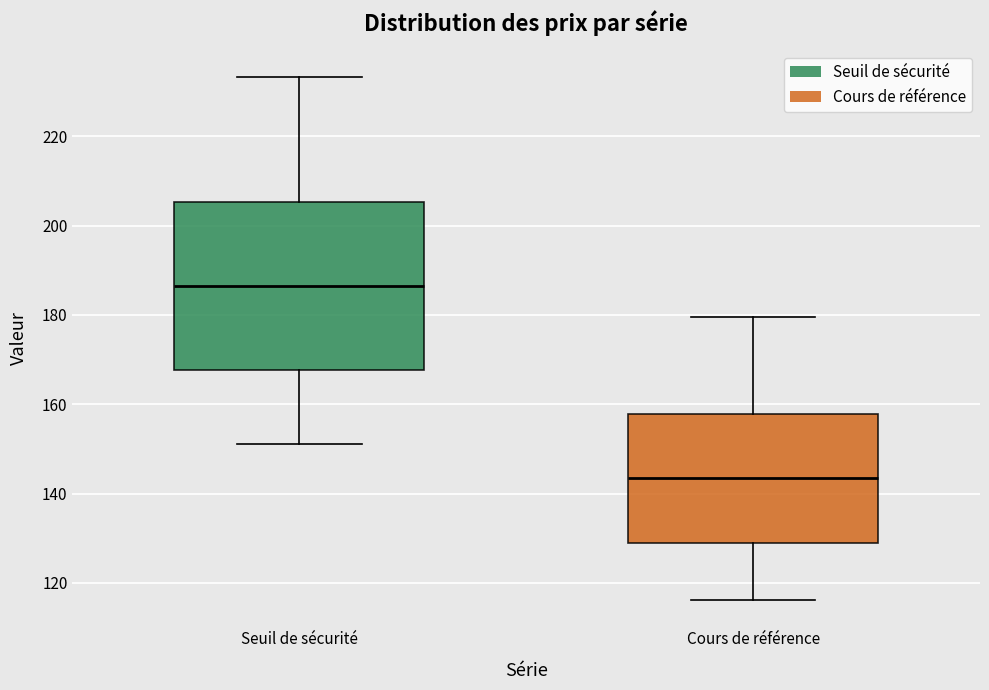

Where does the lower whisker of the box for Cours de référence end on the y-axis? The values are not printed on the chart, so give them approximately, as read against the axis.

116